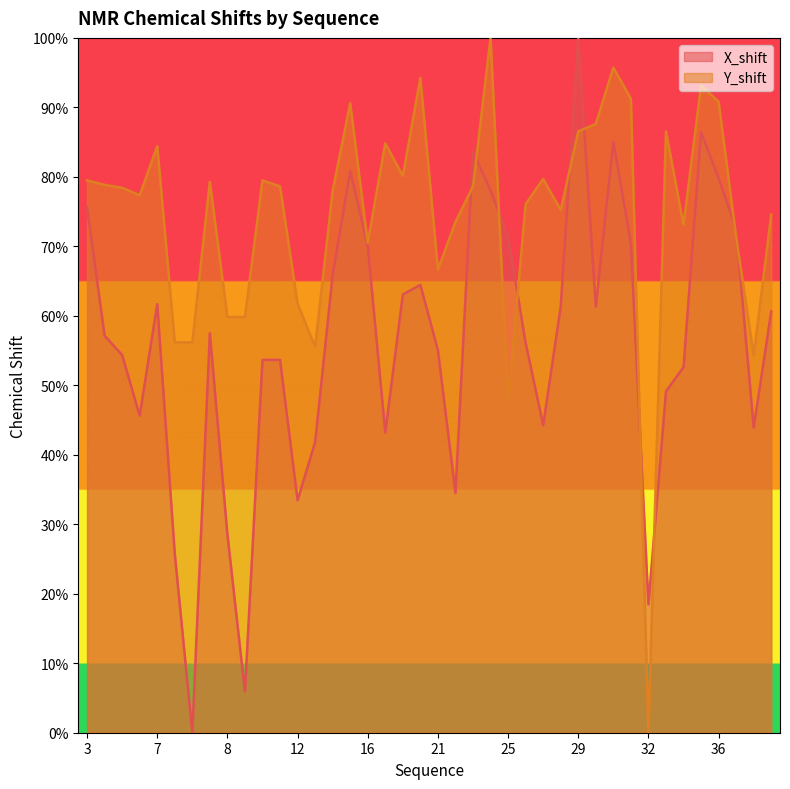

What is the difference between the maximum and minimum values in the Y_shift series?

1.0